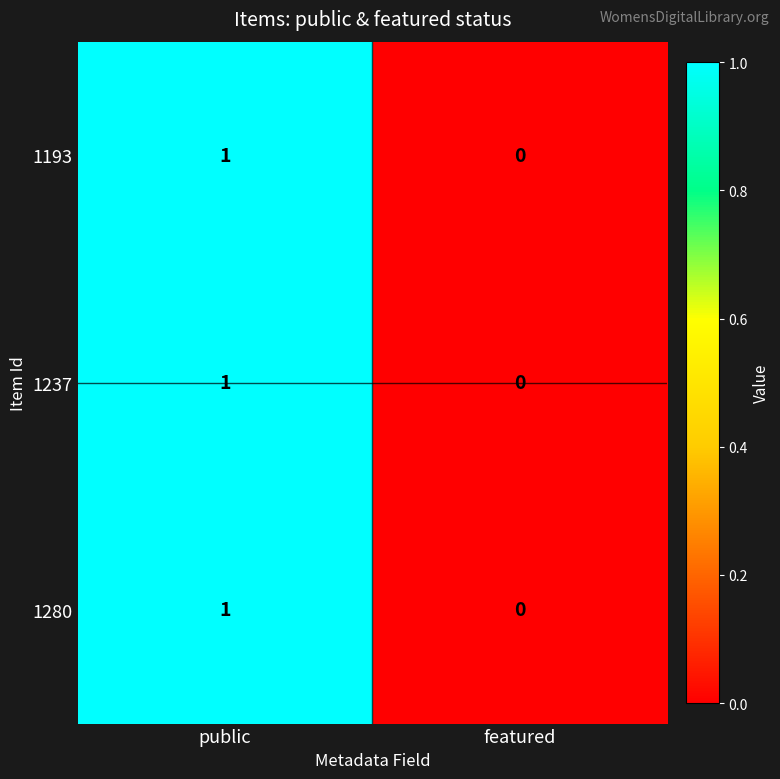

Is it true that 1280 equals 0 at featured?

True